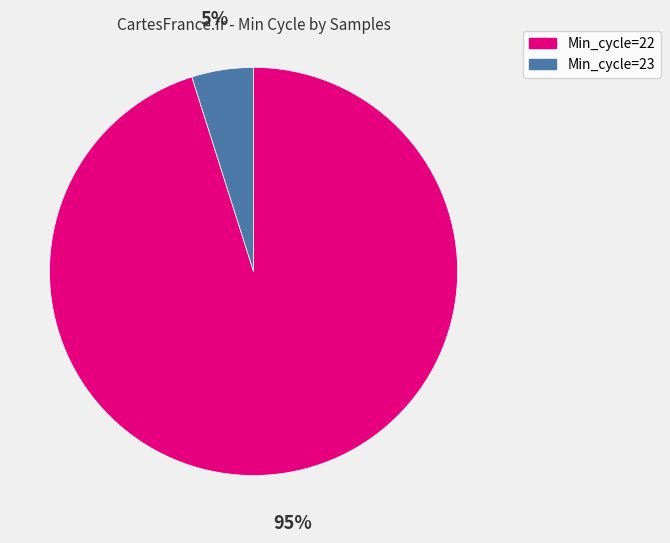

Count the number of slices in the pie.

2